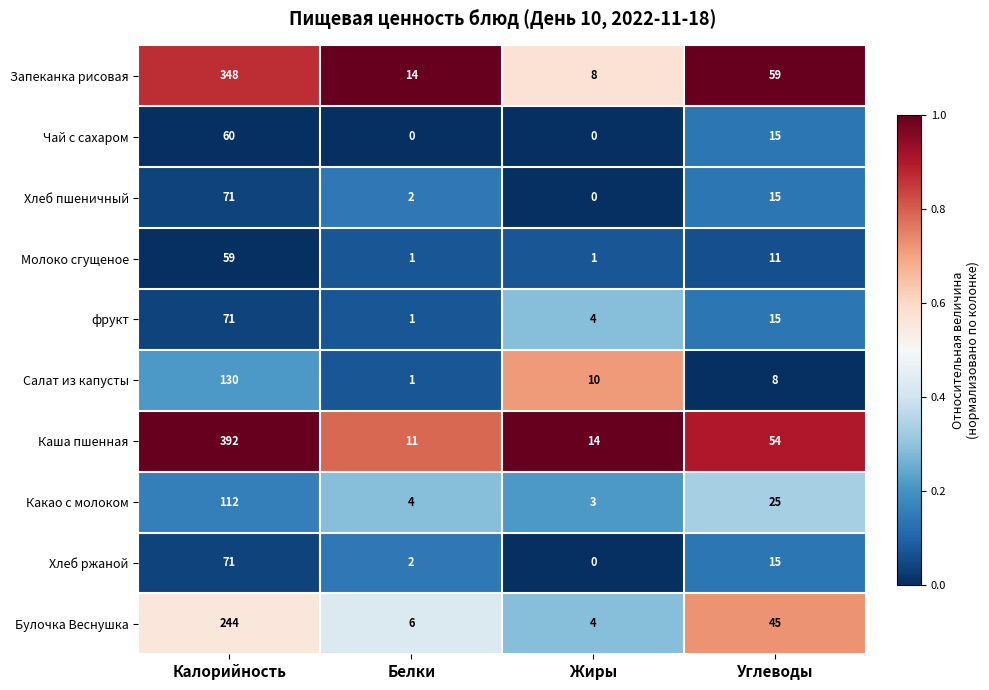

Which series has the largest total across all categories?

Каша пшенная